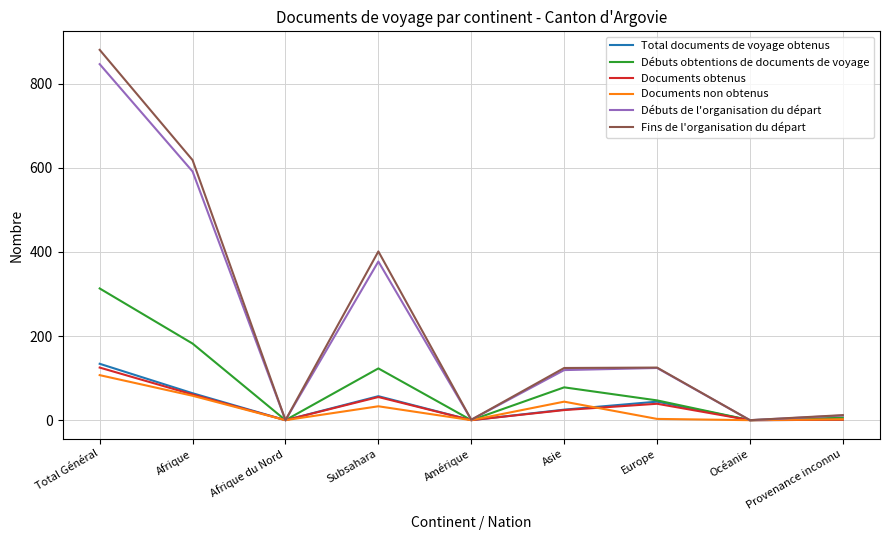

At how many categories does at least one series exceed 320?

3